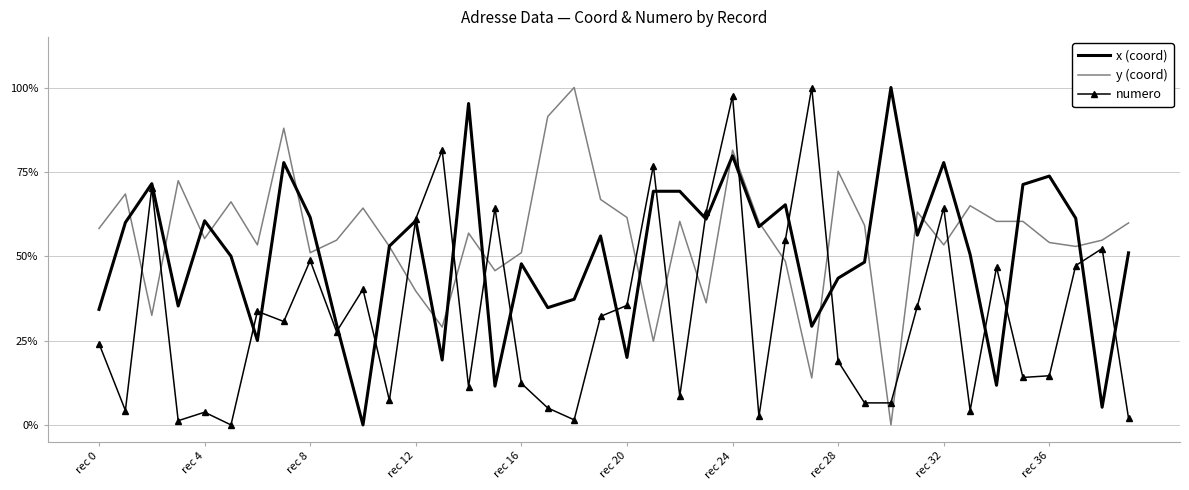

List the series in order of their overall mean, lowest first.

numero, x (coord), y (coord)